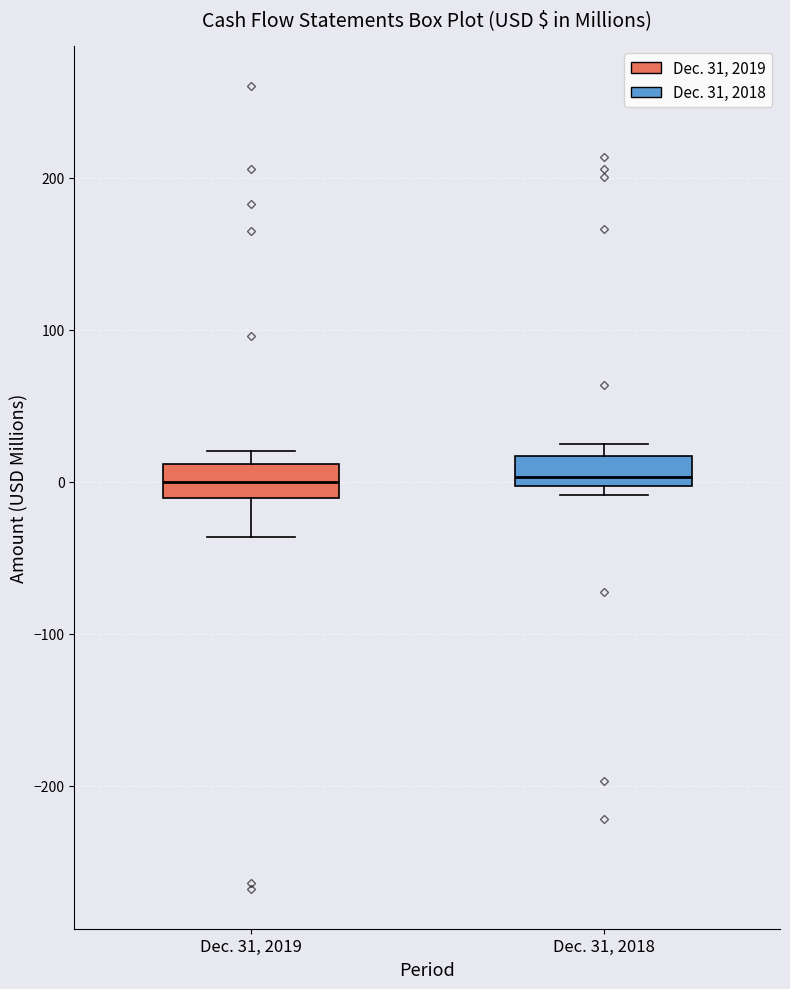

Reading left to right, read every box against the y-axis: the position of its median line, the range the box covers, and the ends of its whiskers. The values are not printed on the chart, so give them approximately, as read against the axis.

Dec. 31, 2019: median 0, box -10 to 10, whiskers -40 to 20
Dec. 31, 2018: median 0 (just above the box's lower edge), box 0 to 20, whiskers -10 to 20 (just above the box's upper edge)